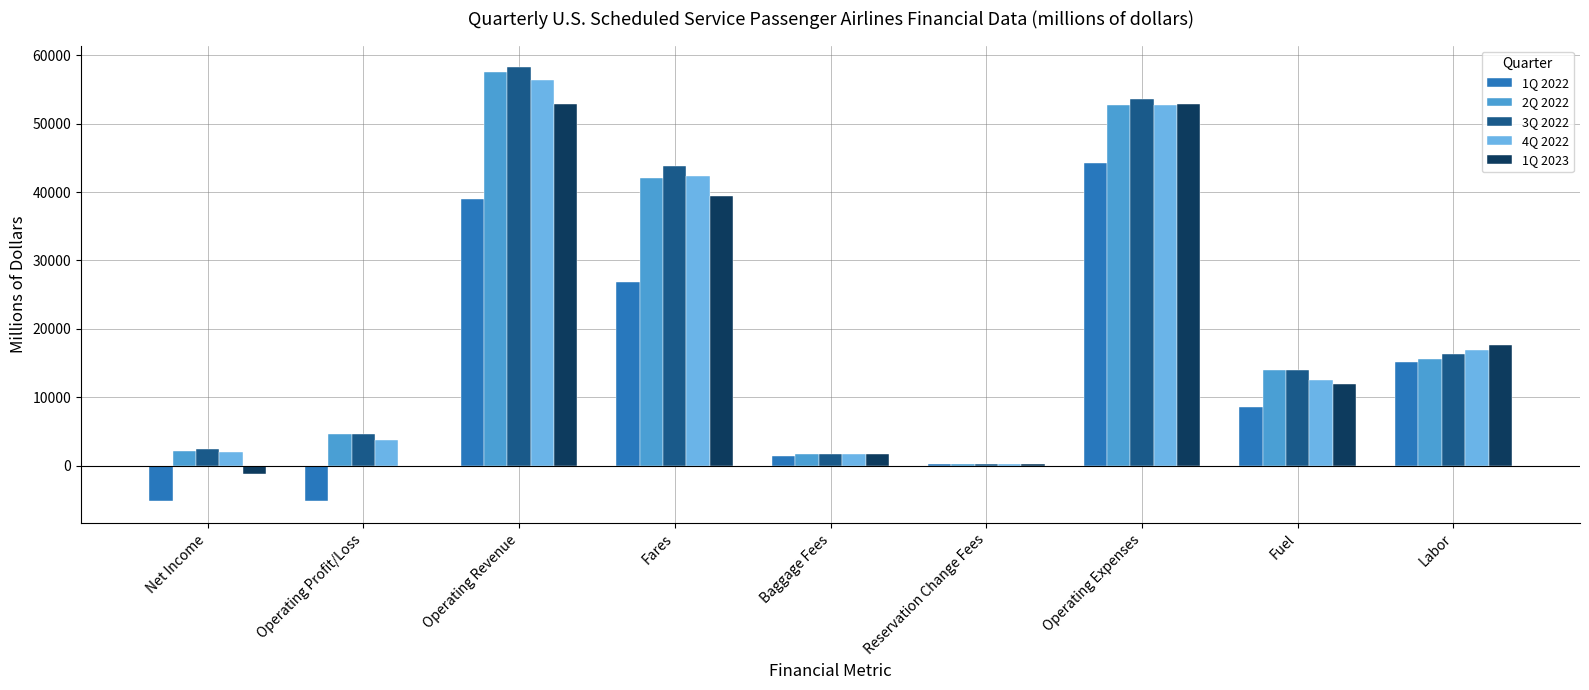

What is the total value across all series at Labor?

81626.5